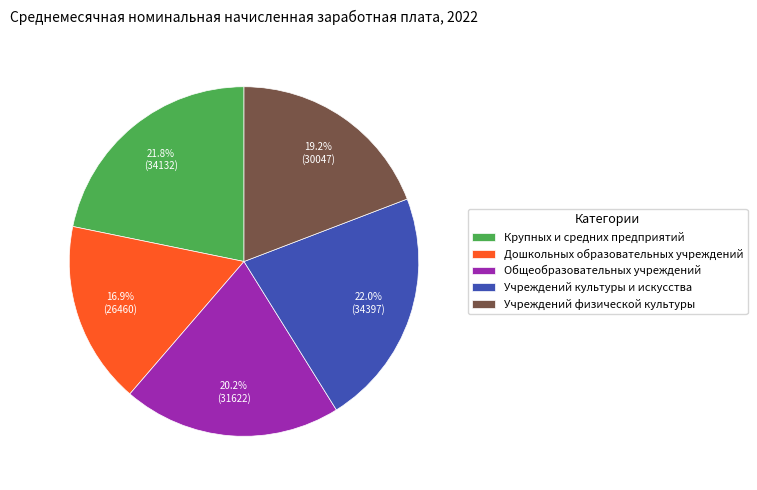

Is there a majority slice in this chart?

No